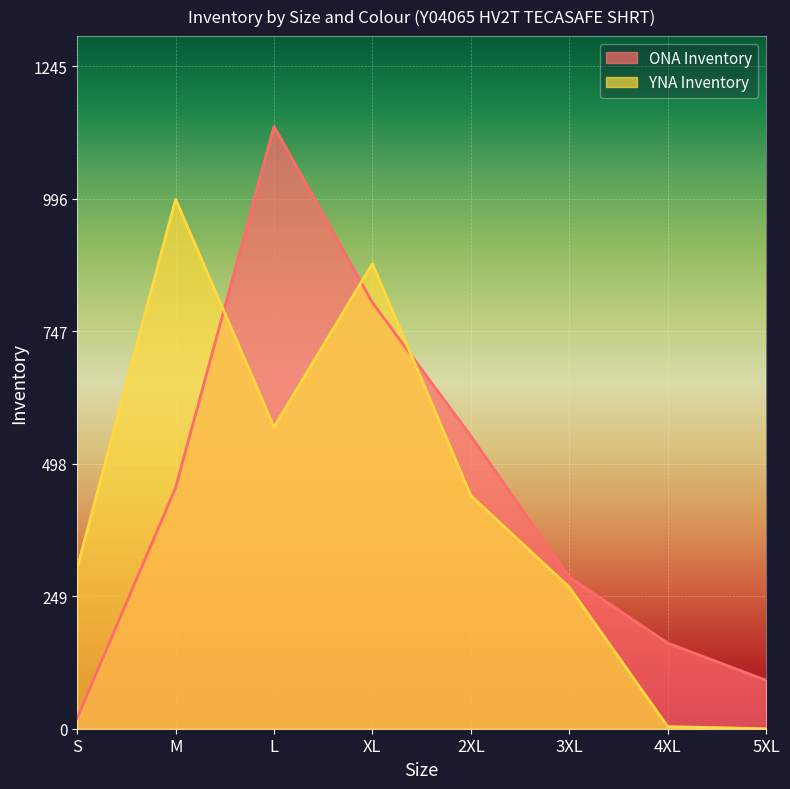

What is the total value across all series at 2XL?

988